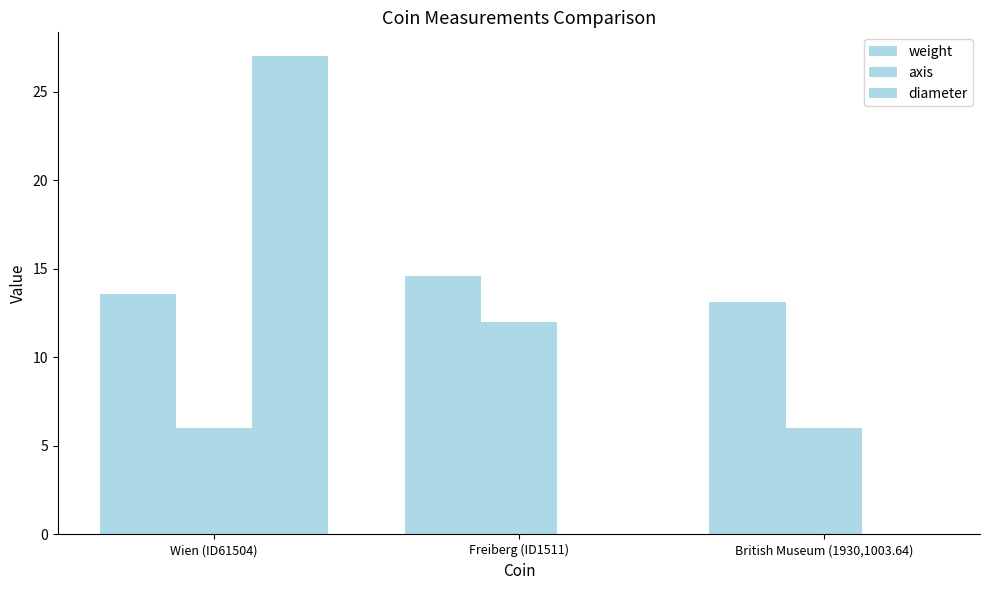

Does the chart contain stacked bars?

No